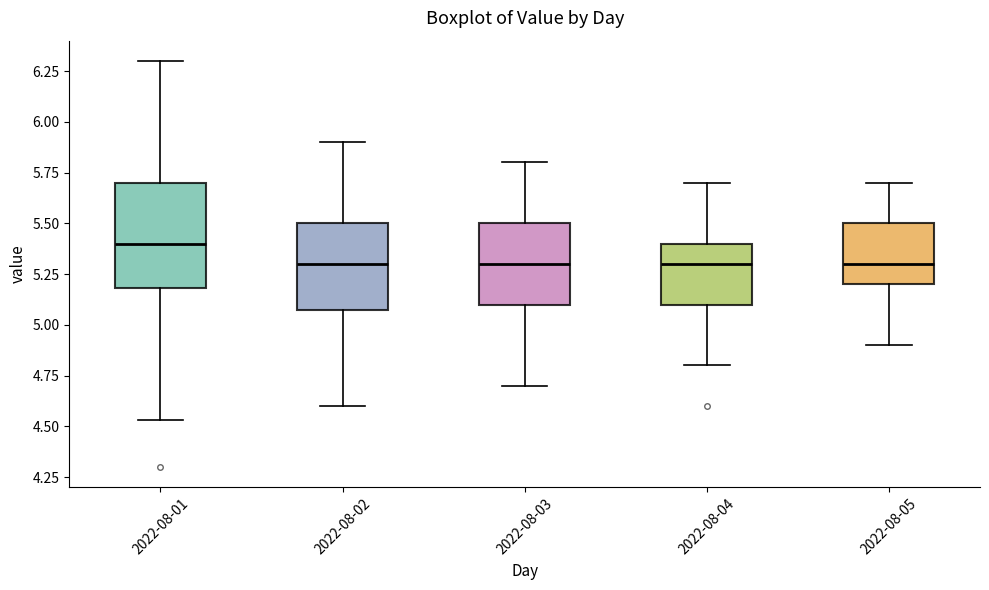

Which box is the tallest, from its lower edge to its upper edge?

2022-08-01